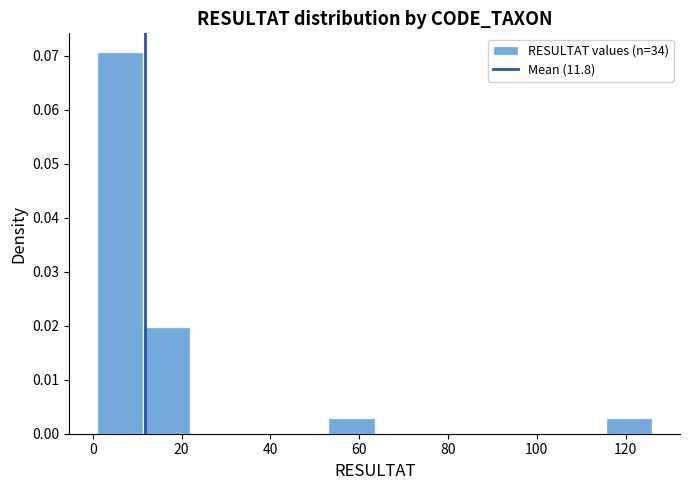

Which range on the x-axis has the tallest bar?

2 to 12